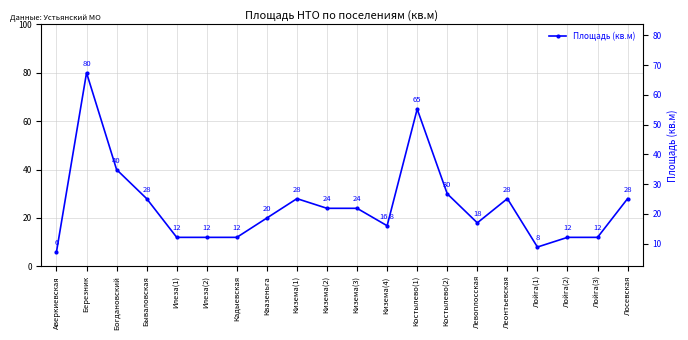

List the labels in order of value, largest first.

Березник, Костылево(1), Богдановский, Костылево(2), Бываловская, Кизема(1), Леонтьевская, Лосевская, Кизема(2), Кизема(3), Квазеньга, Левоплосская, Кизема(4), Илеза(1), Илеза(2), Кадыевская, Лойга(2), Лойга(3), Лойга(1), Аверкиевская